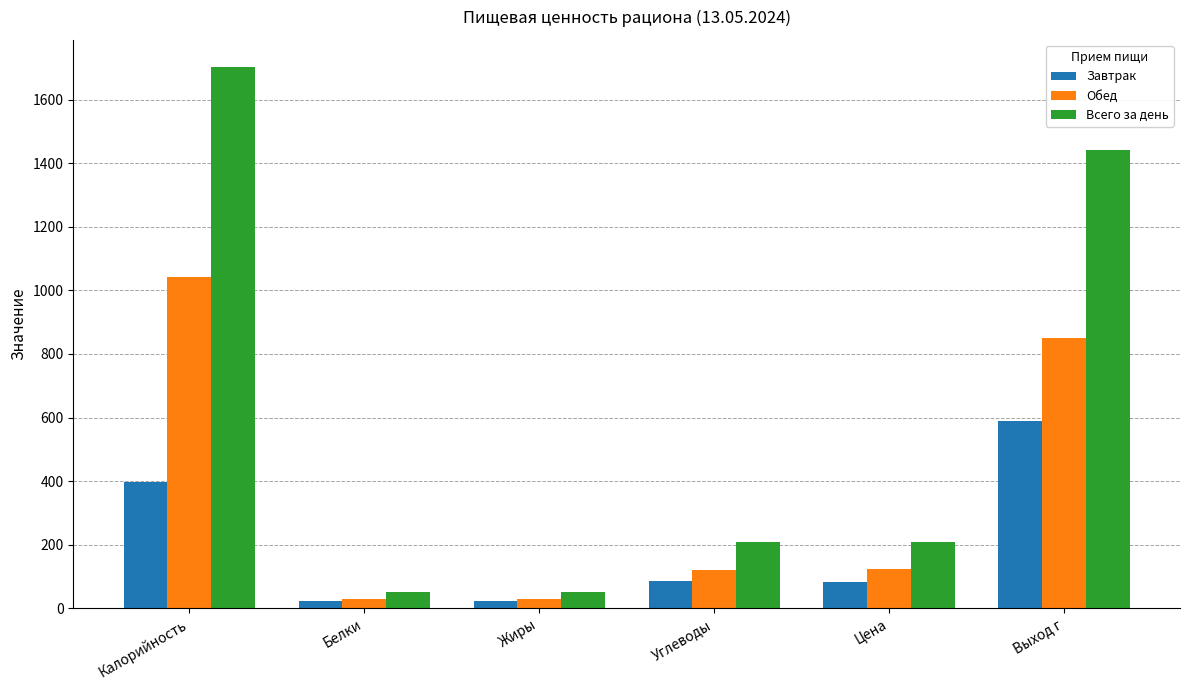

What is the spread (max minus min) of values at Калорийность?

1304.6